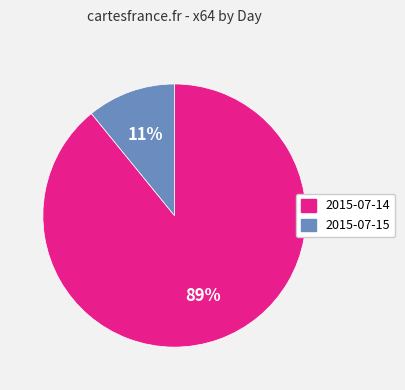

Which slice is the smallest?

2015-07-15